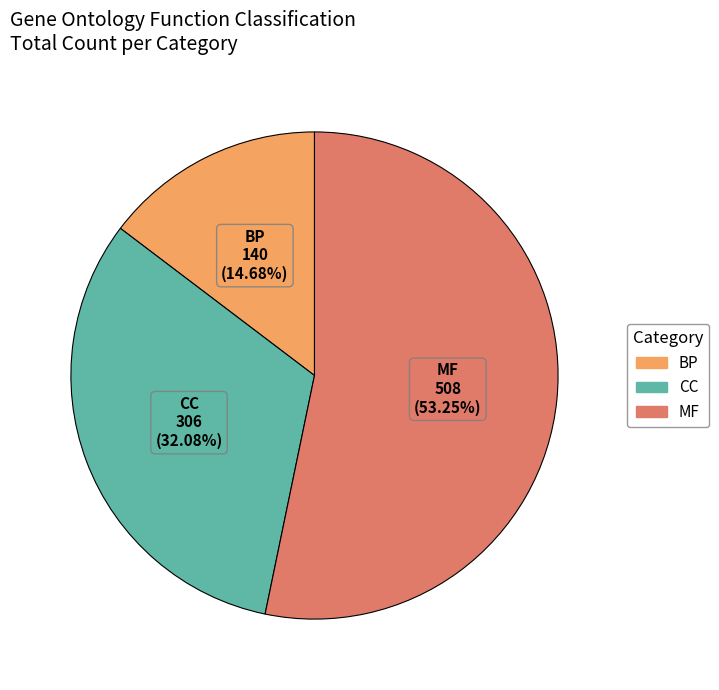

Which category accounts for the majority?

MF